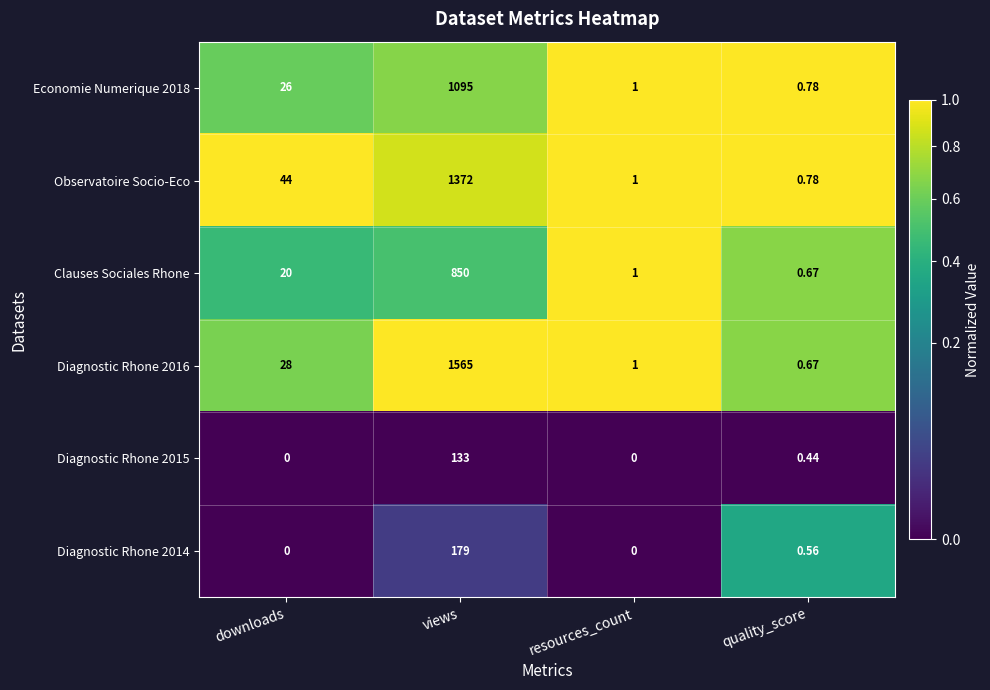

Where is Observatoire Socio-Eco nearest to the value 686?

downloads